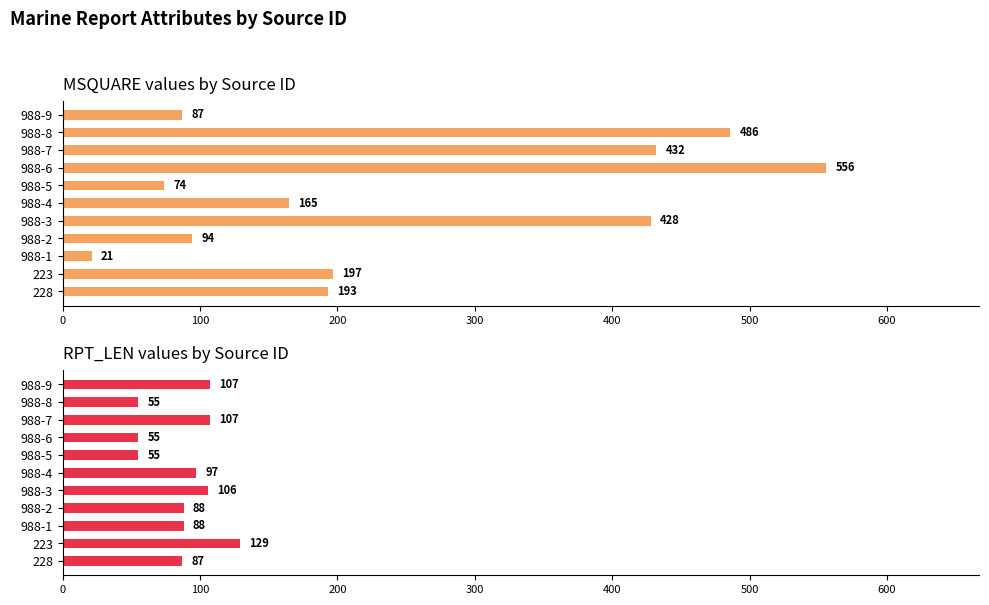

Are the bars horizontal?

Yes